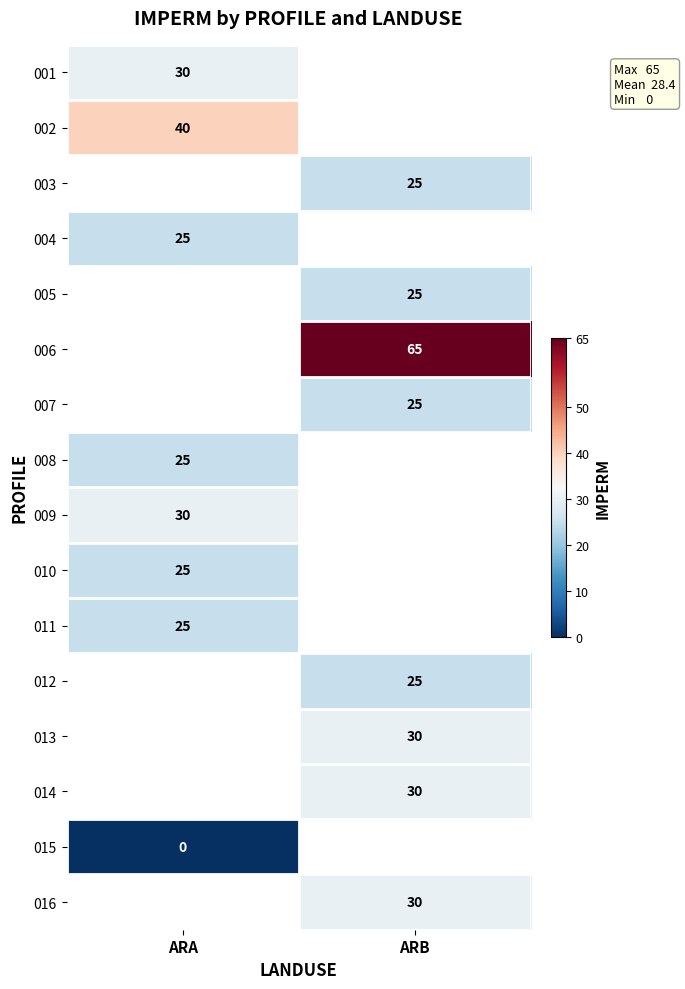

How many categories are shown in the chart?

2